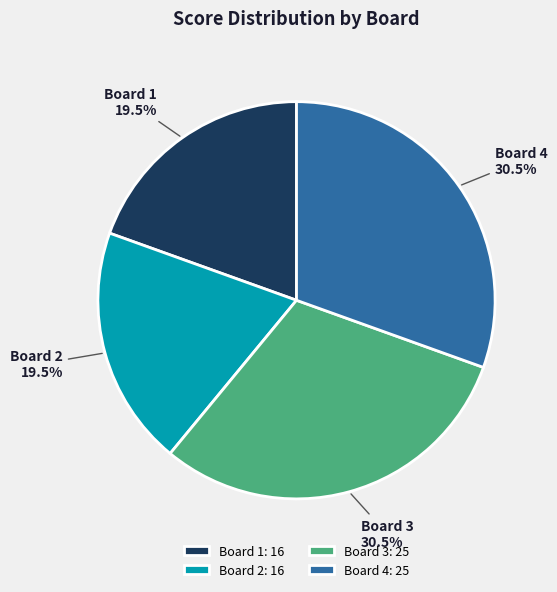

What is the total percentage of Board 1 and Board 2?

39.0%